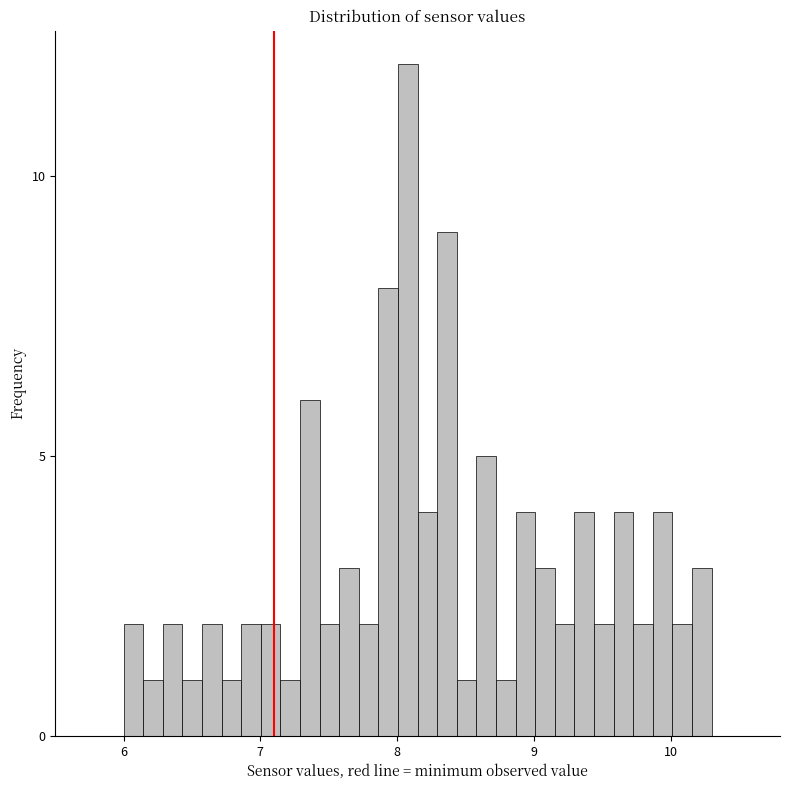

Around what value on the x-axis is the tallest bar? Give the approximate position of its centre, as read against the axis.

8.1